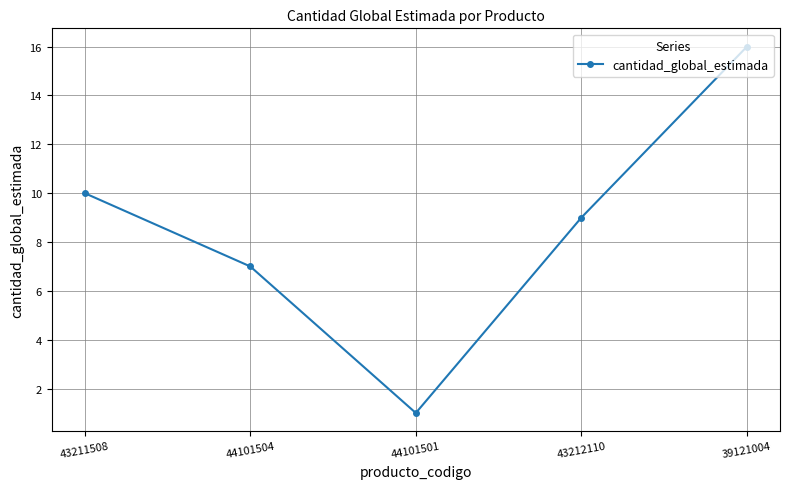

What is the average value?

9